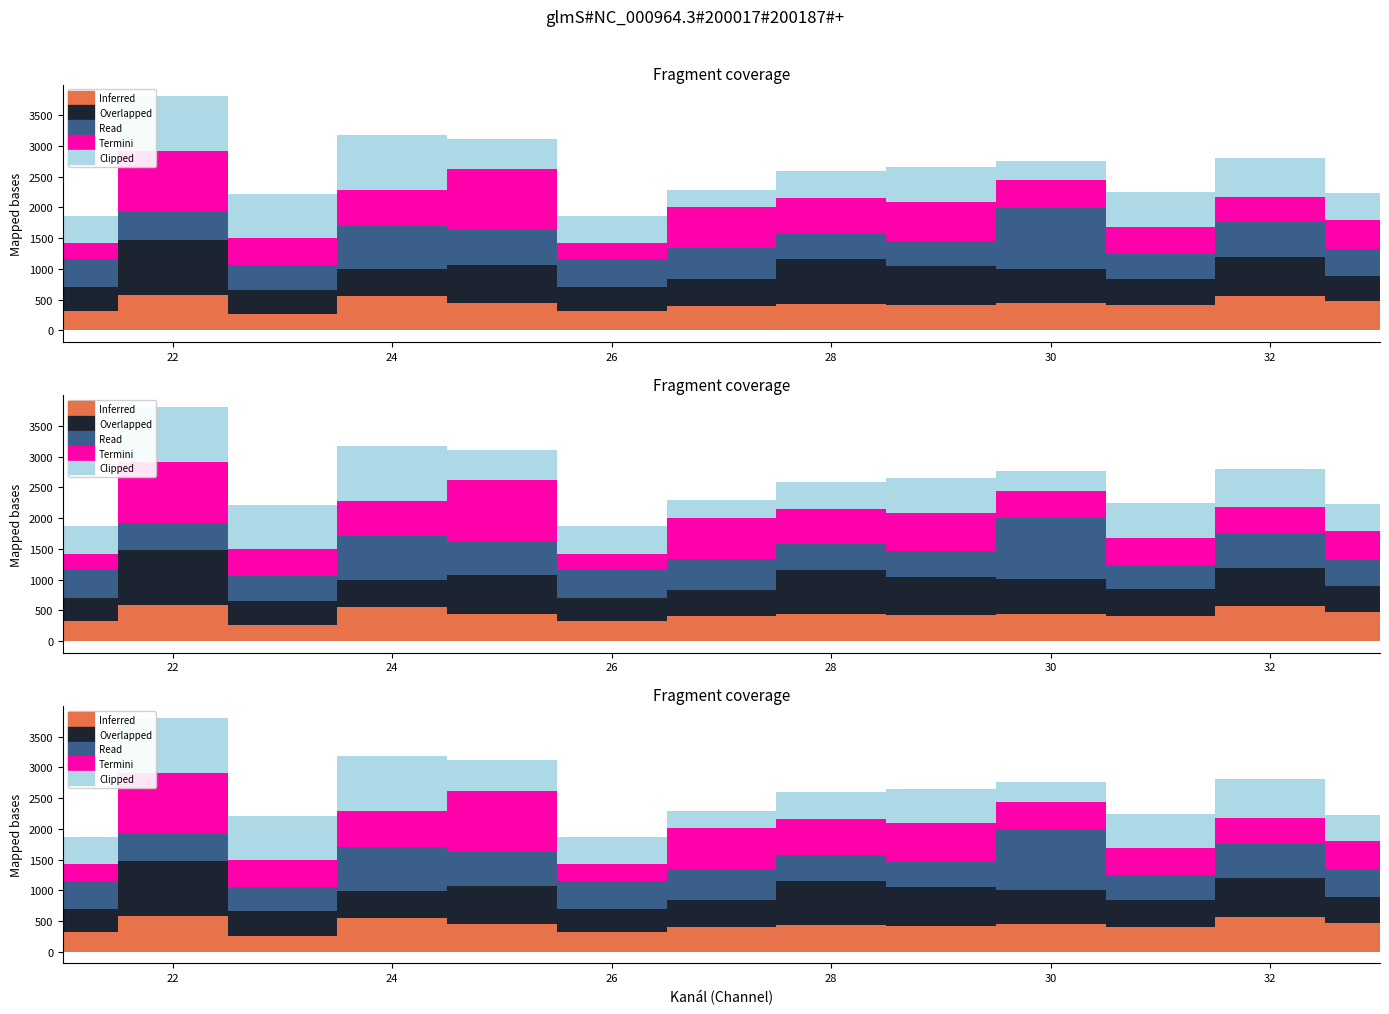

What is the average value of the Clipped series?

549